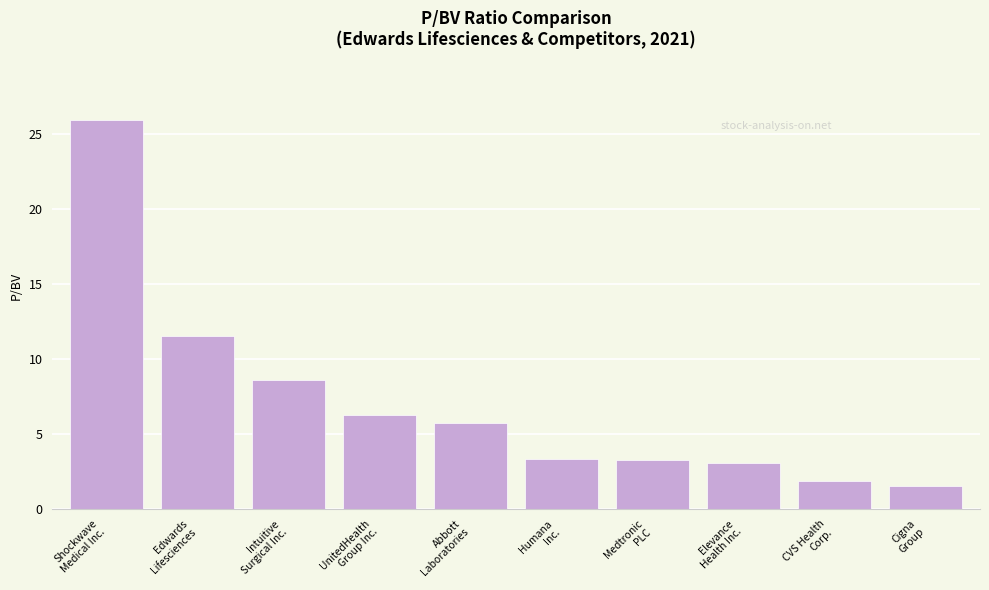

What is the change in value from Abbott
Laboratories to Medtronic
PLC?

-2.5